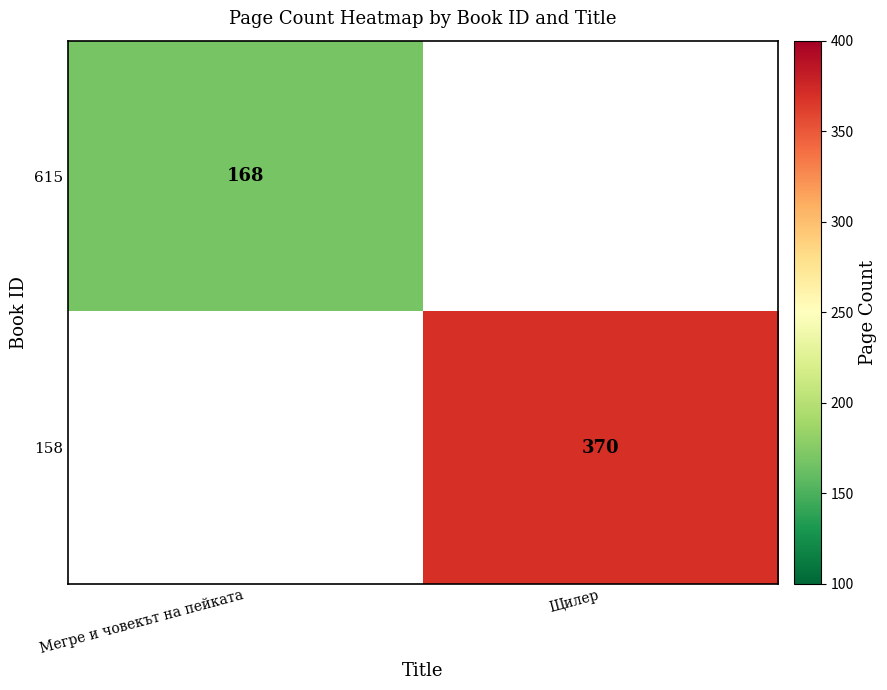

The 158 series shows 370 at Щилер. True or false?

True